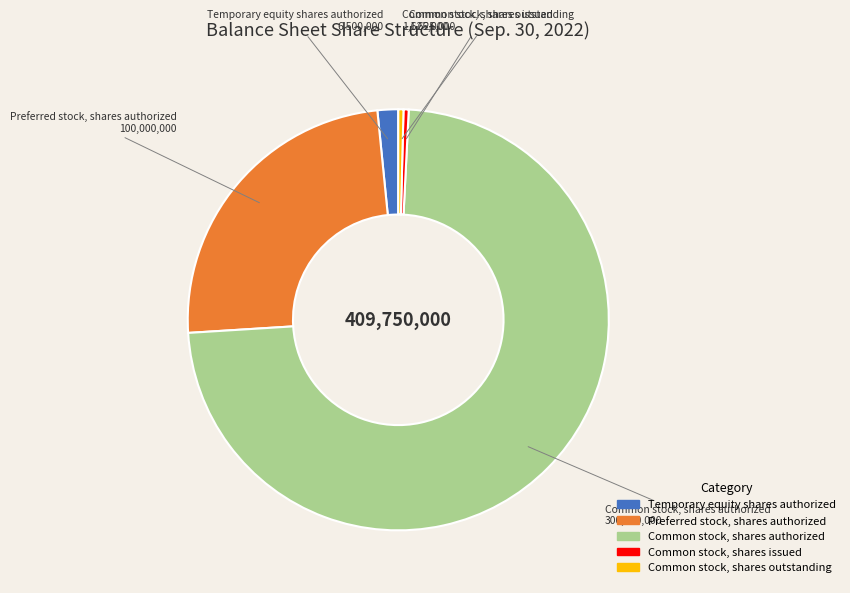

Is there a majority slice in this chart?

Yes